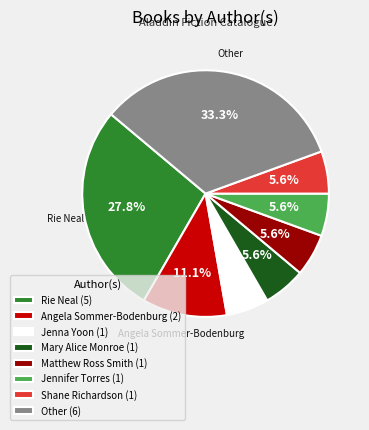

Count the number of slices in the pie.

8